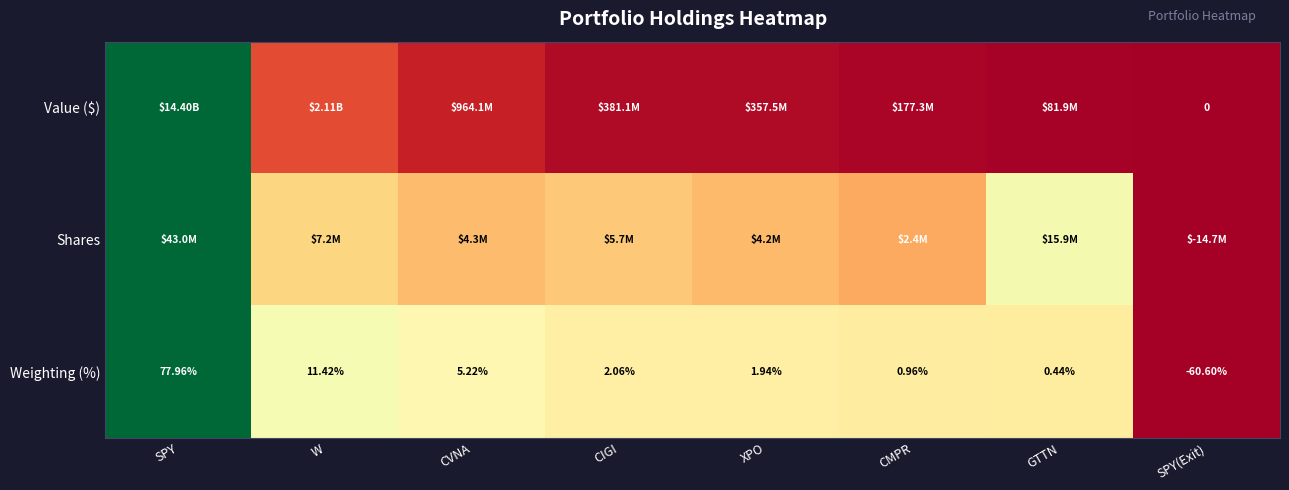

At which label does Weighting (%) reach its peak?

SPY